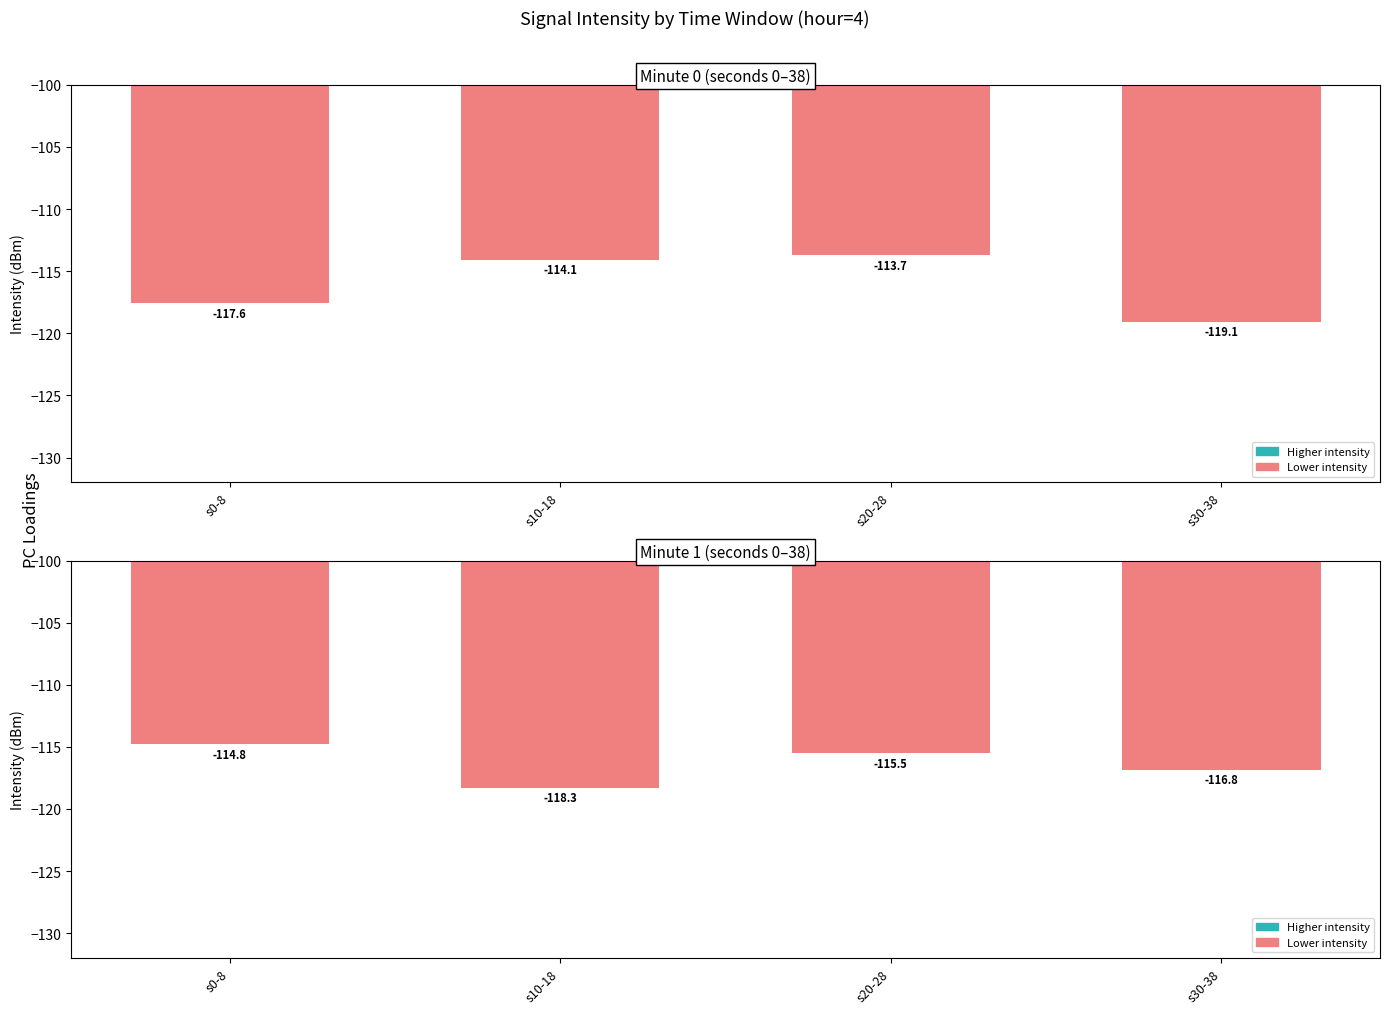

What is the difference between the maximum and minimum values?

3.5